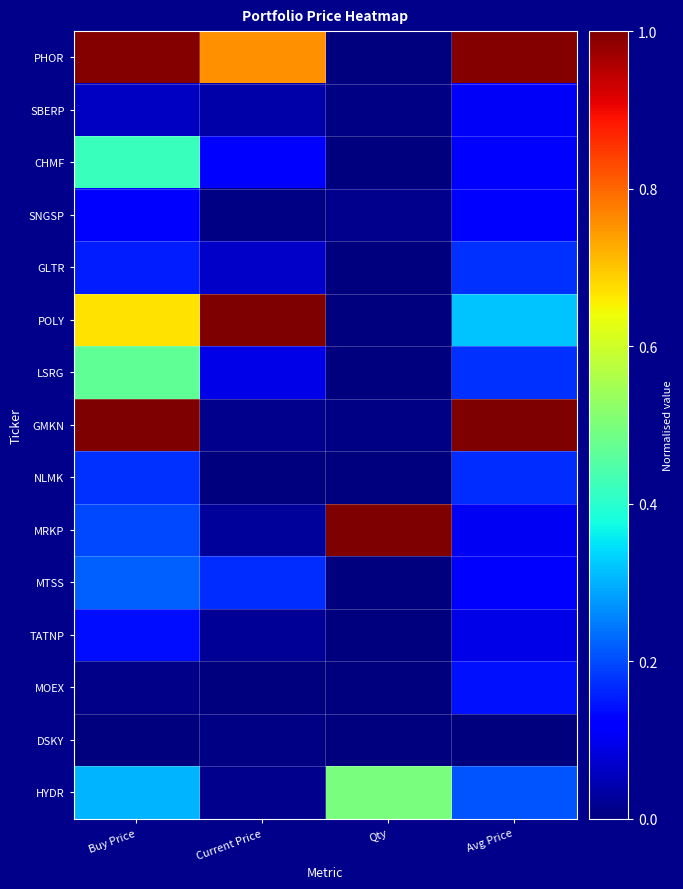

Which label corresponds to the largest value in the chart?

Current Price